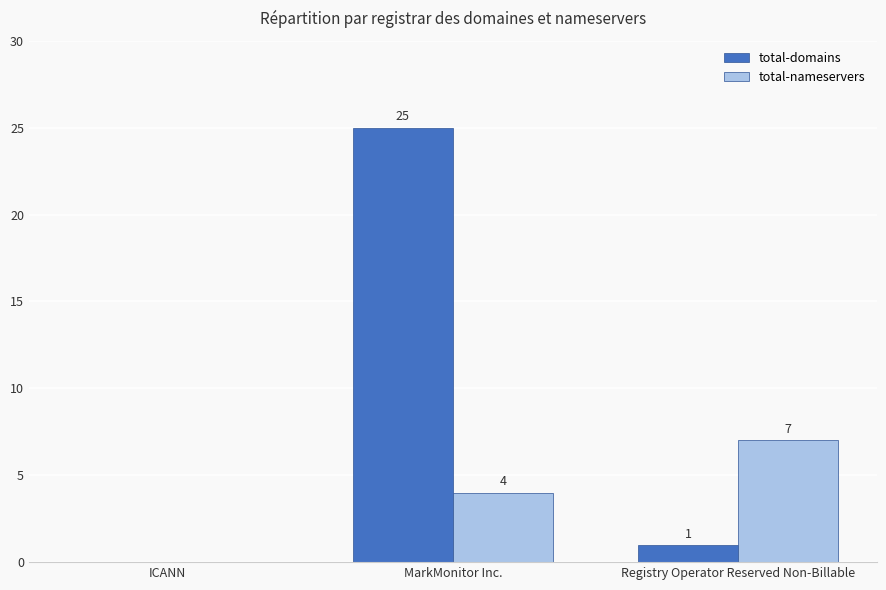

Is the value of total-domains at MarkMonitor Inc. greater than the value of total-nameservers at ICANN?

Yes